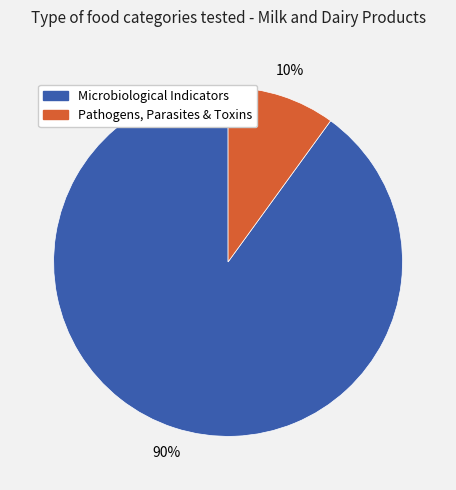

How many segments does this pie chart have?

2